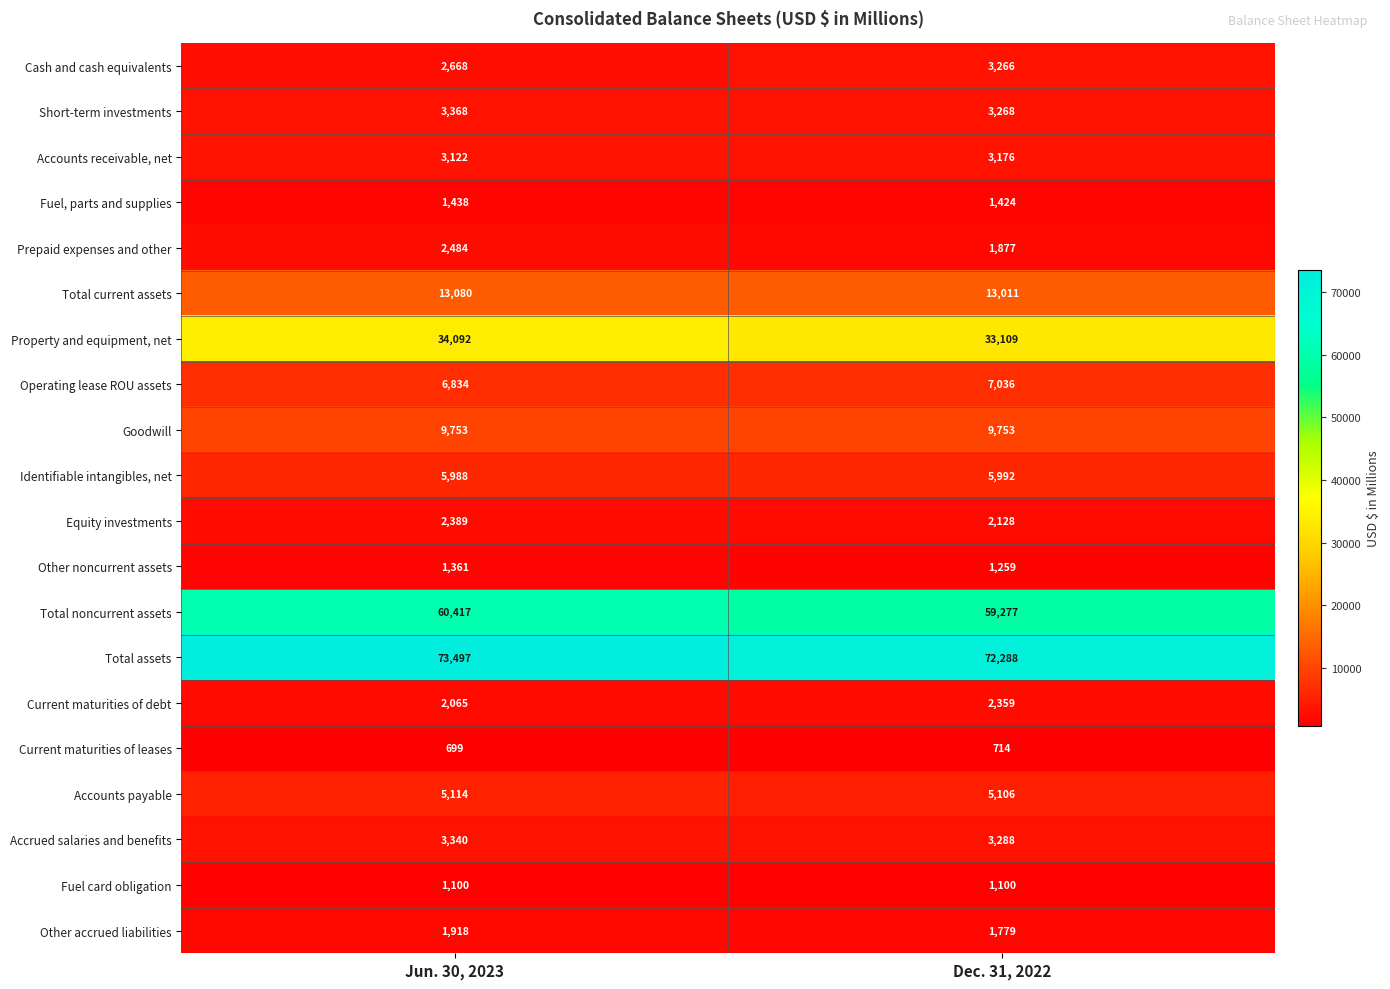

Where is Current maturities of leases nearest to the value 706?

Jun. 30, 2023